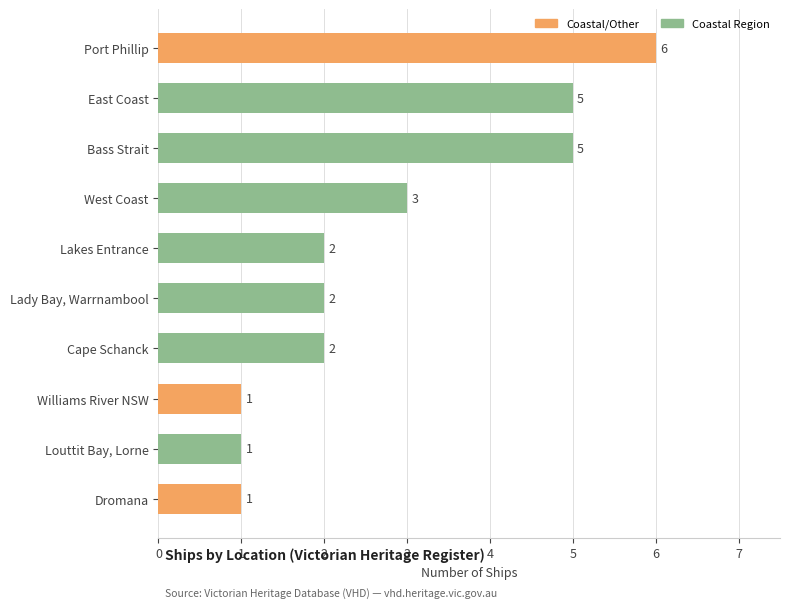

What is the minimum value shown in the chart?

1